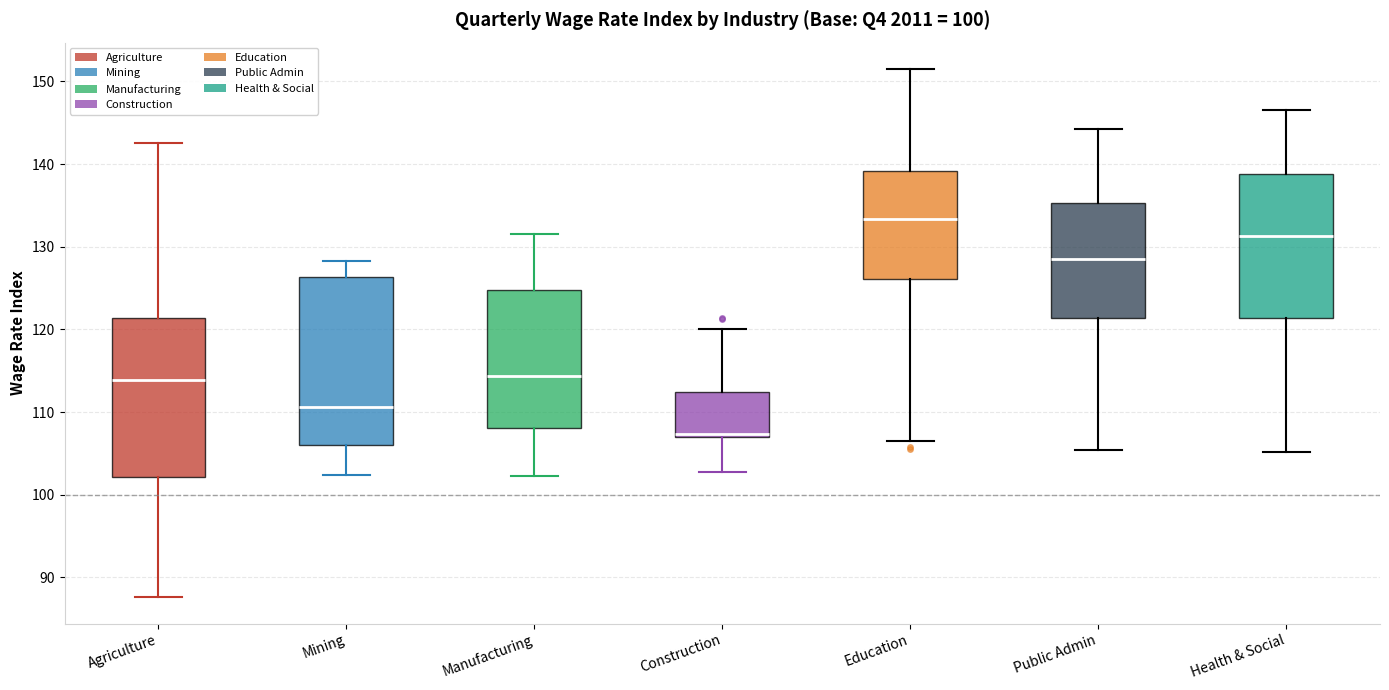

Where does the lower whisker of the box for Mining end on the y-axis? The values are not printed on the chart, so give them approximately, as read against the axis.

102